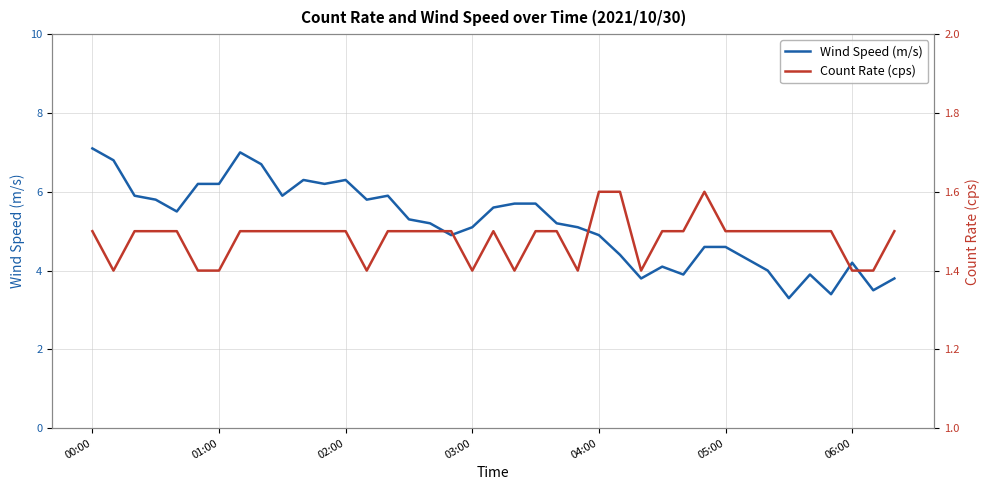

What is the sum of all Wind Speed (m/s) values?

202.1